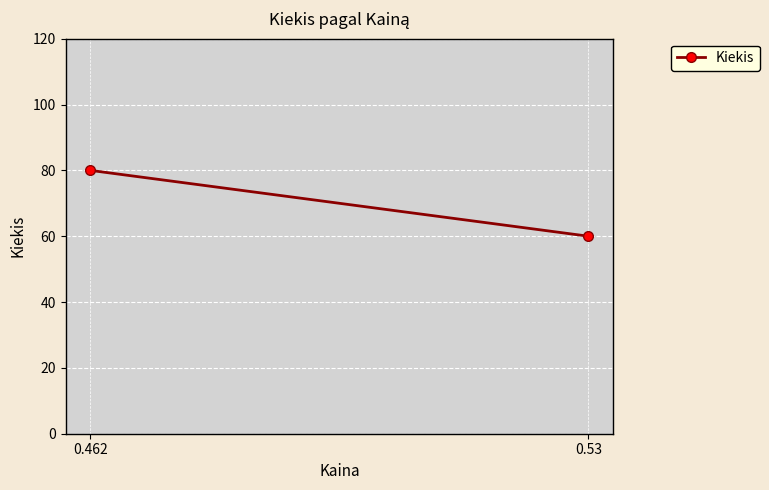

List the labels in order of value, smallest first.

0.53, 0.462